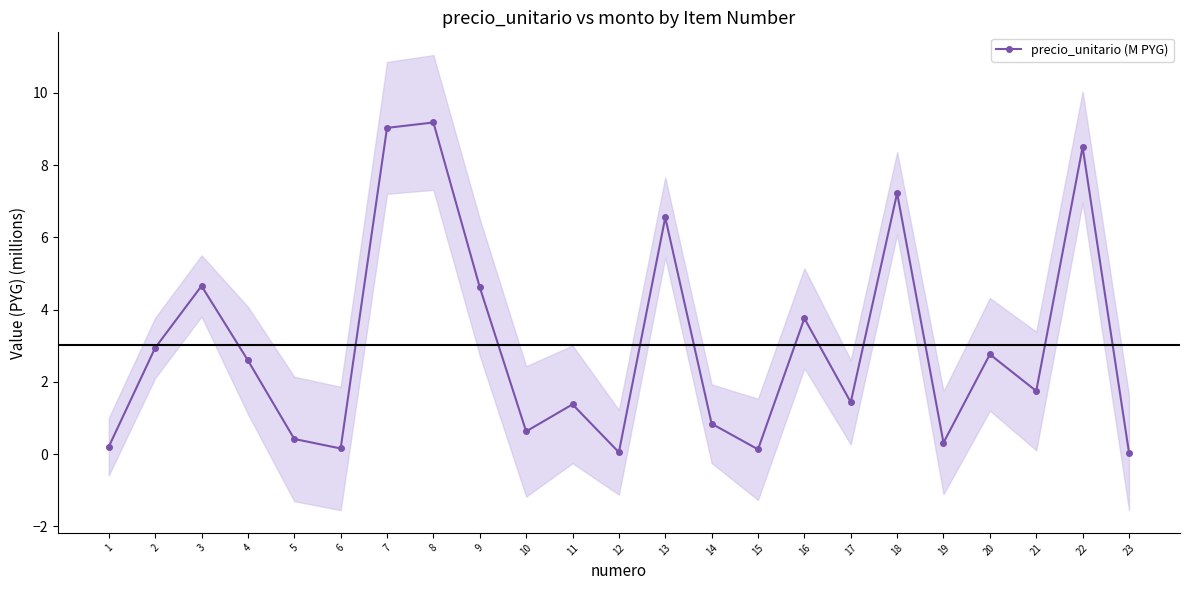

How many data points are above 1?

14